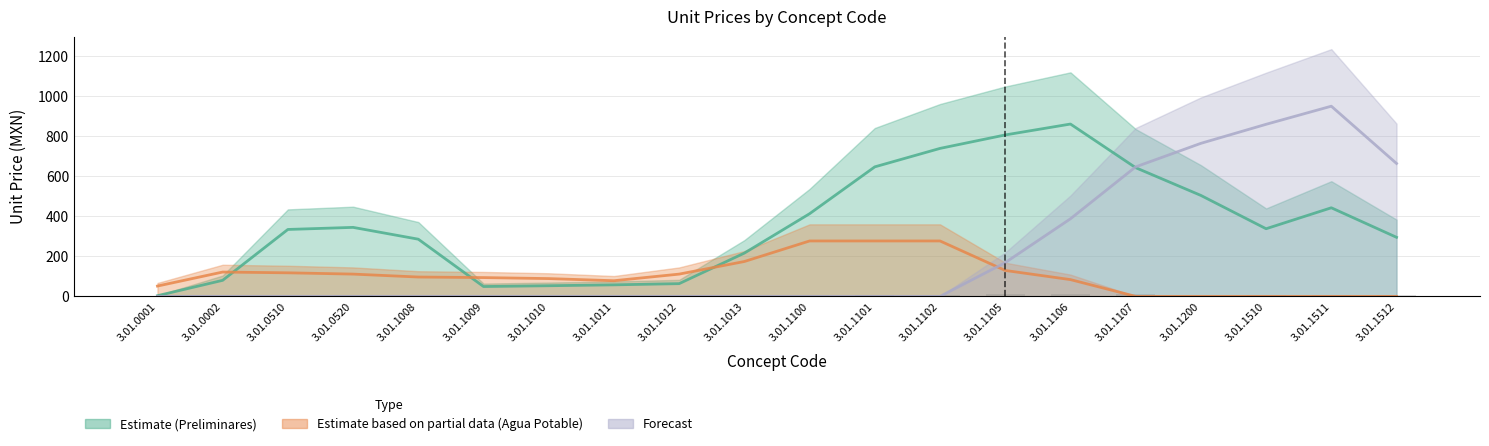

True or false: PRELIMINARES has a value of 0.1 at 3.01.0001.

True